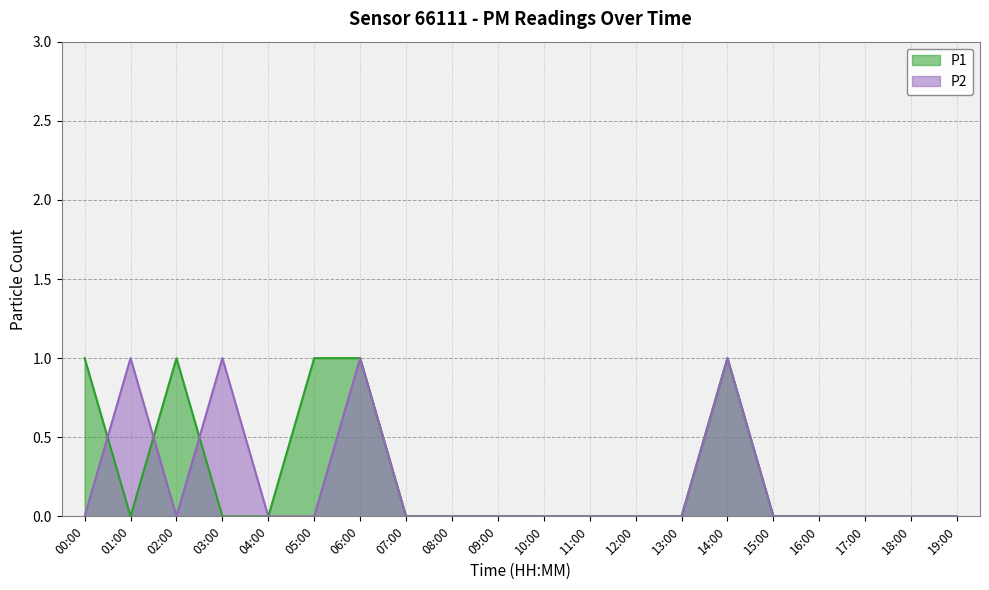

Rank the categories by P1 value from highest to lowest.

00:00, 02:00, 05:00, 06:00, 14:00, 01:00, 03:00, 04:00, 07:00, 08:00, 09:00, 10:00, 11:00, 12:00, 13:00, 15:00, 16:00, 17:00, 18:00, 19:00